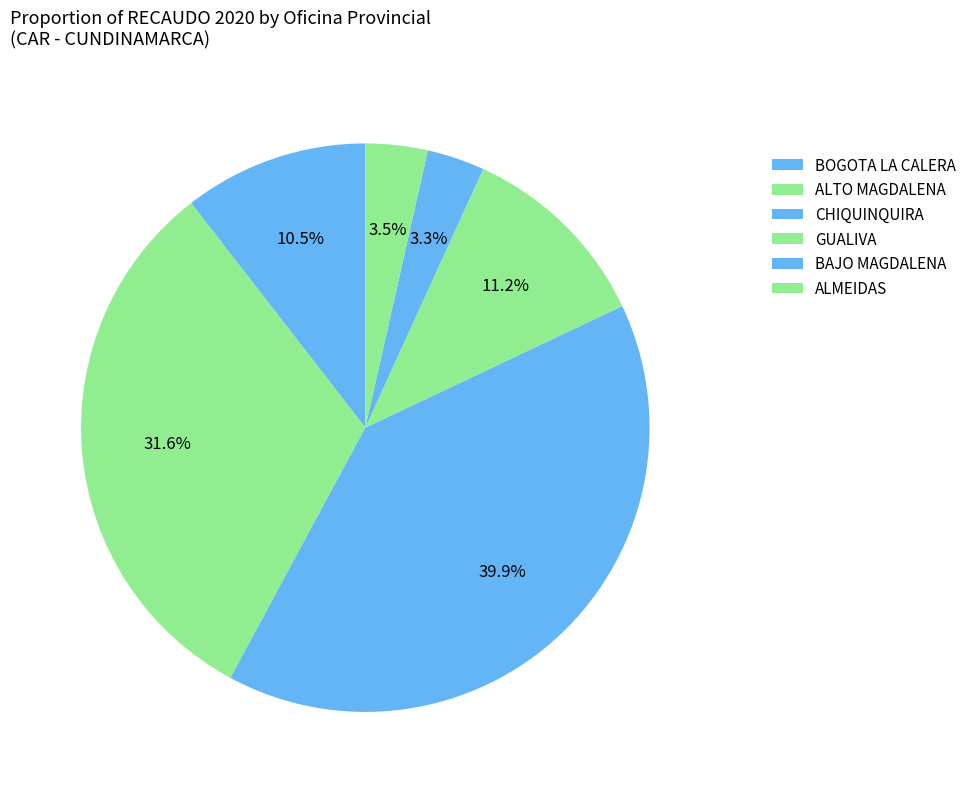

How many segments does this pie chart have?

6